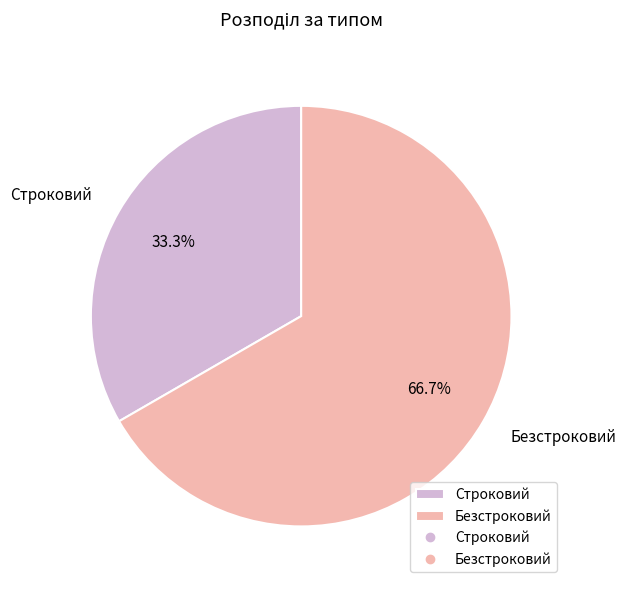

Count the number of slices in the pie.

2